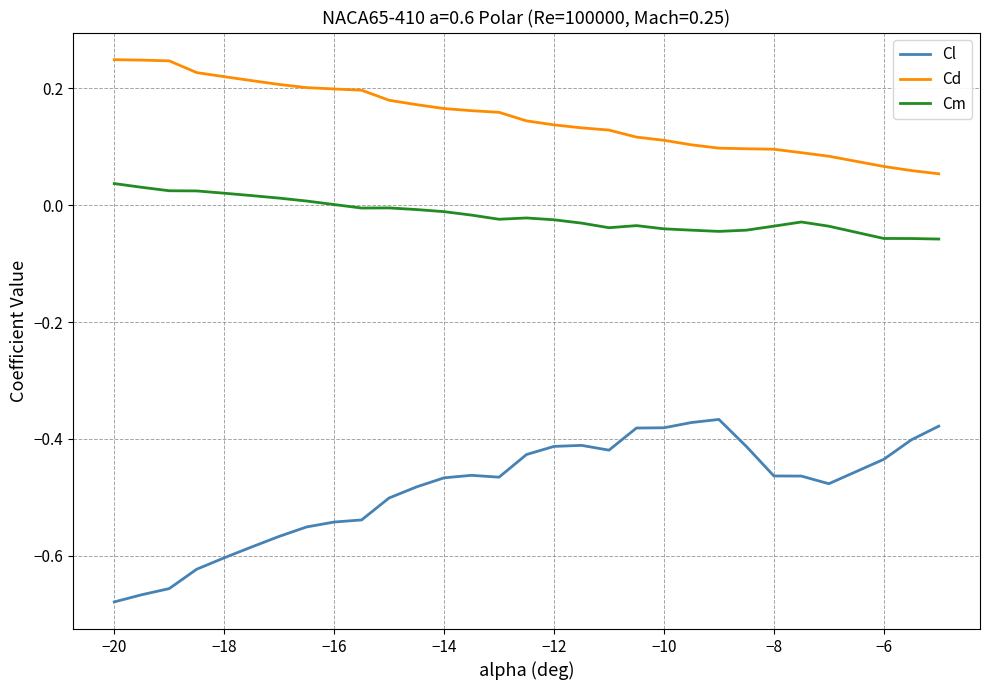

List the series in order of their peak value, highest first.

Cd, Cm, Cl